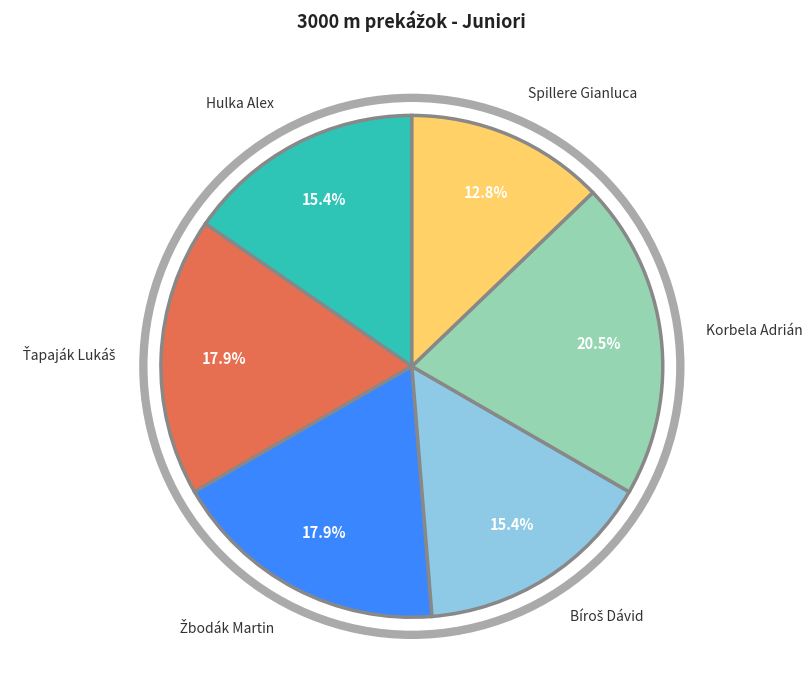

Does Spillere Gianluca represent more than half of the total?

No